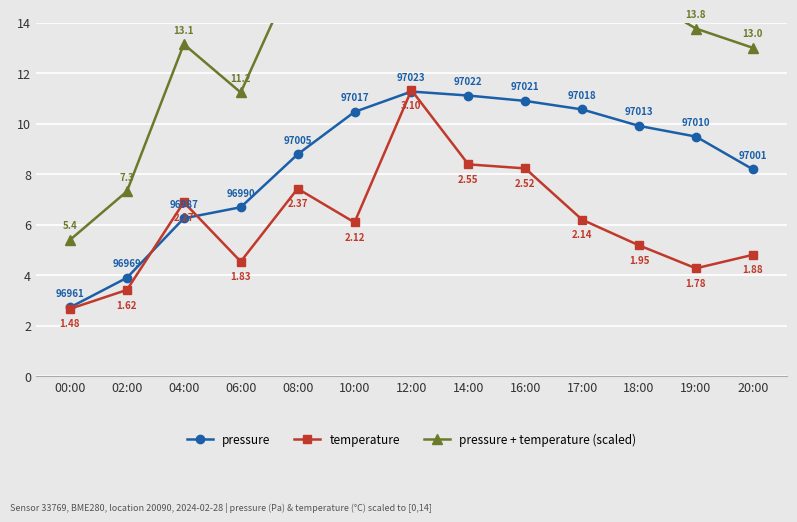

What is the label of the 9th point from the left?

16:00